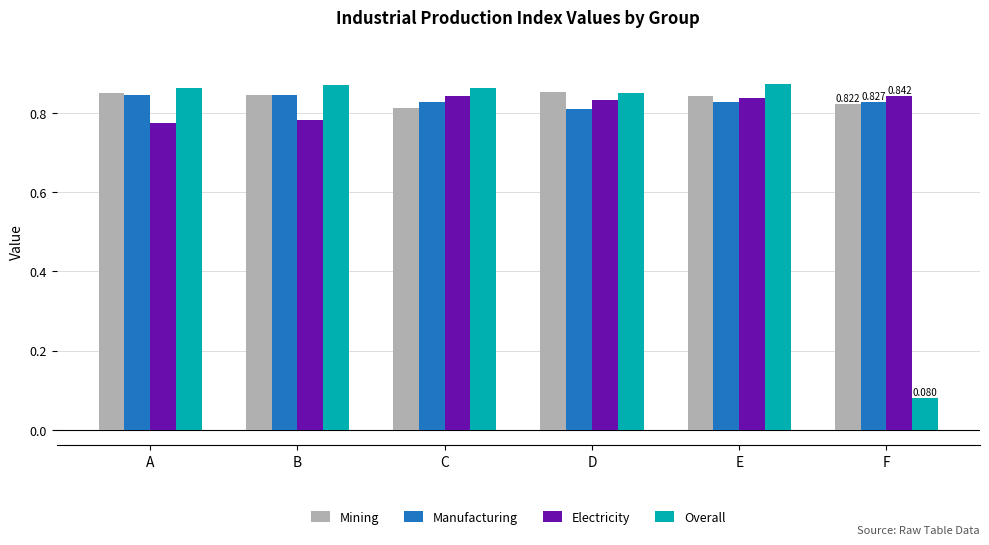

At which category does the chart reach its minimum across all series?

F